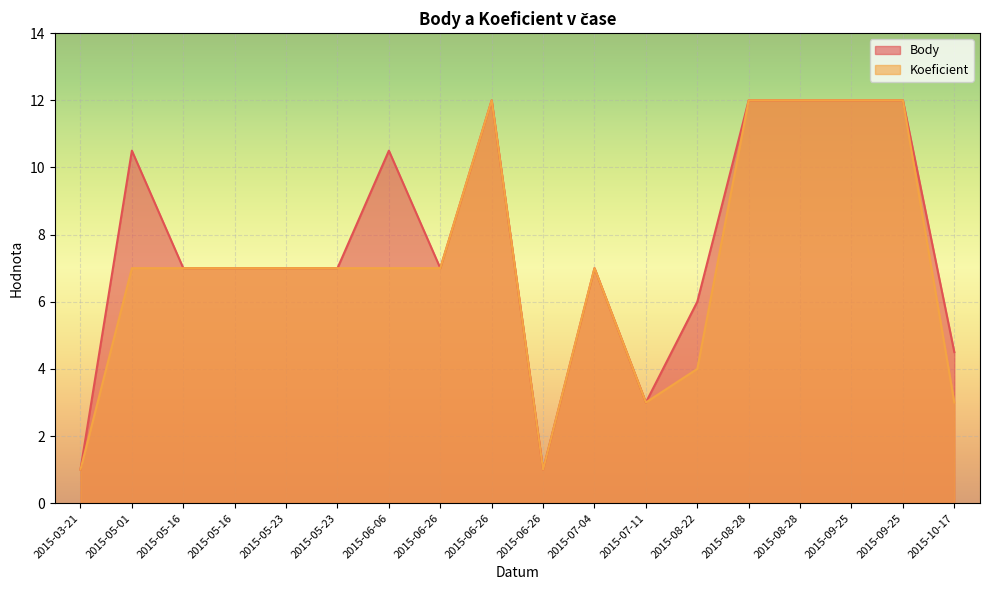

What is the difference between the highest and lowest values at 2015-10-17?

1.5